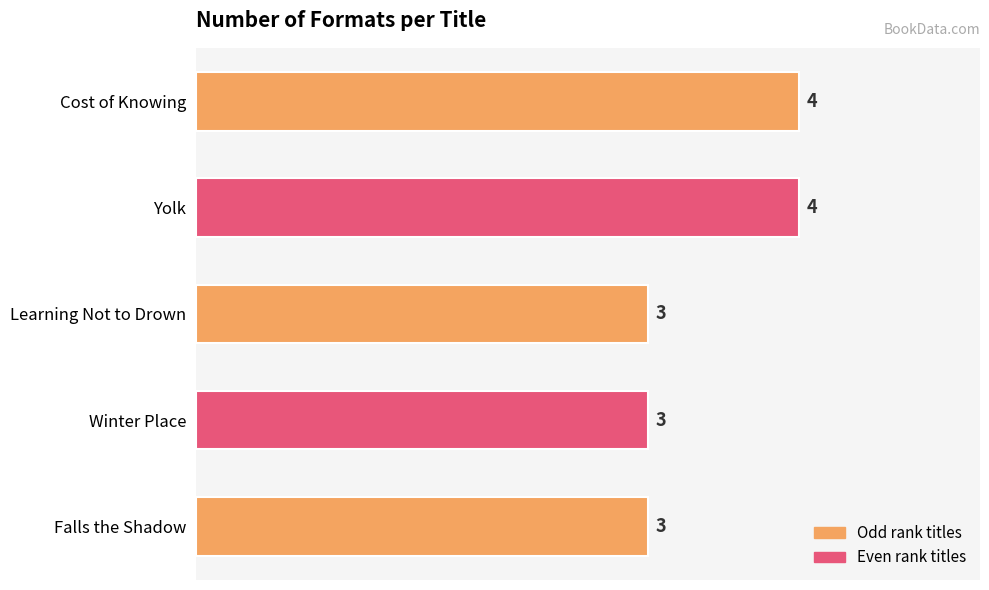

Read the value at Falls the Shadow.

3